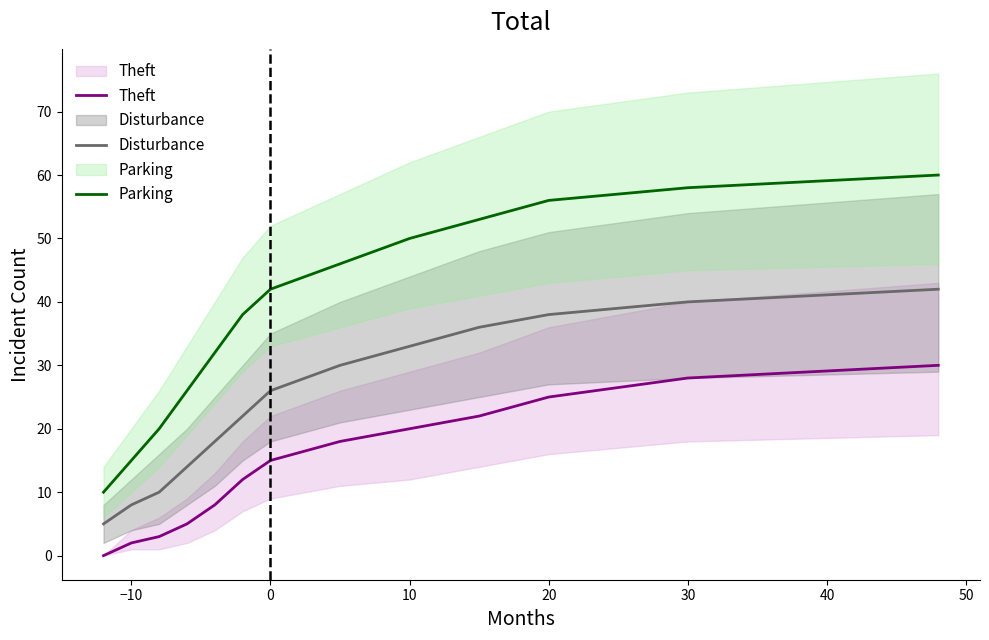

How many positive values does the Theft series have?

12